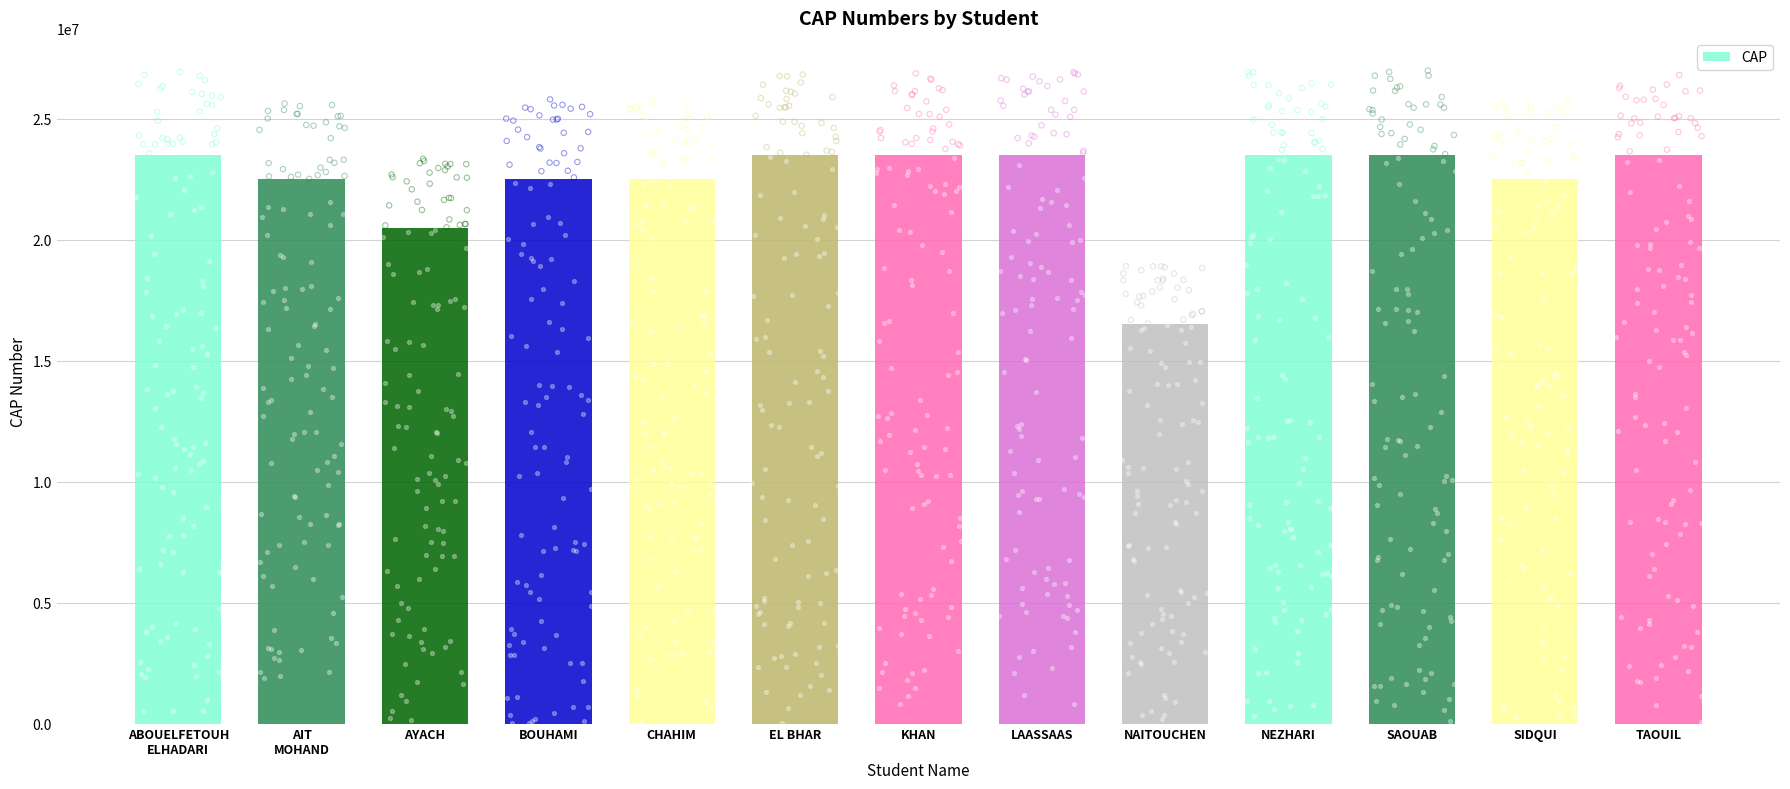

Between CHAHIM and KHAN, which is larger?

KHAN